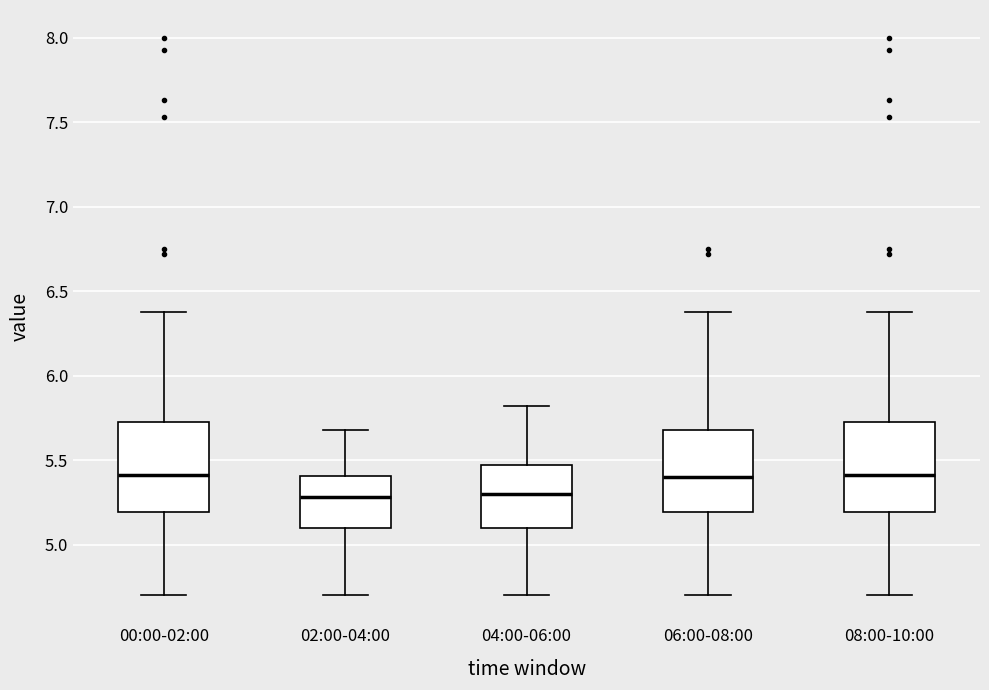

Reading left to right, read every box against the y-axis: the position of its median line, the range the box covers, and the ends of its whiskers. The values are not printed on the chart, so give them approximately, as read against the axis.

00:00-02:00: median 5.40, box 5.20 to 5.75, whiskers 4.70 to 6.40
02:00-04:00: median 5.30, box 5.10 to 5.40, whiskers 4.70 to 5.70
04:00-06:00: median 5.30, box 5.10 to 5.45, whiskers 4.70 to 5.80
06:00-08:00: median 5.40, box 5.20 to 5.70, whiskers 4.70 to 6.40
08:00-10:00: median 5.40, box 5.20 to 5.75, whiskers 4.70 to 6.40